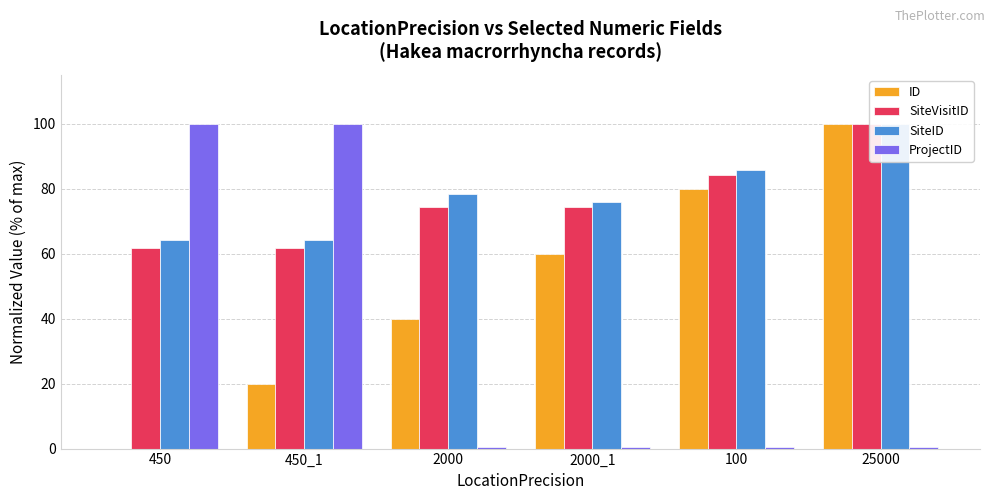

Is the value of ID at 450_1 greater than the value of SiteVisitID at 2000_1?

No